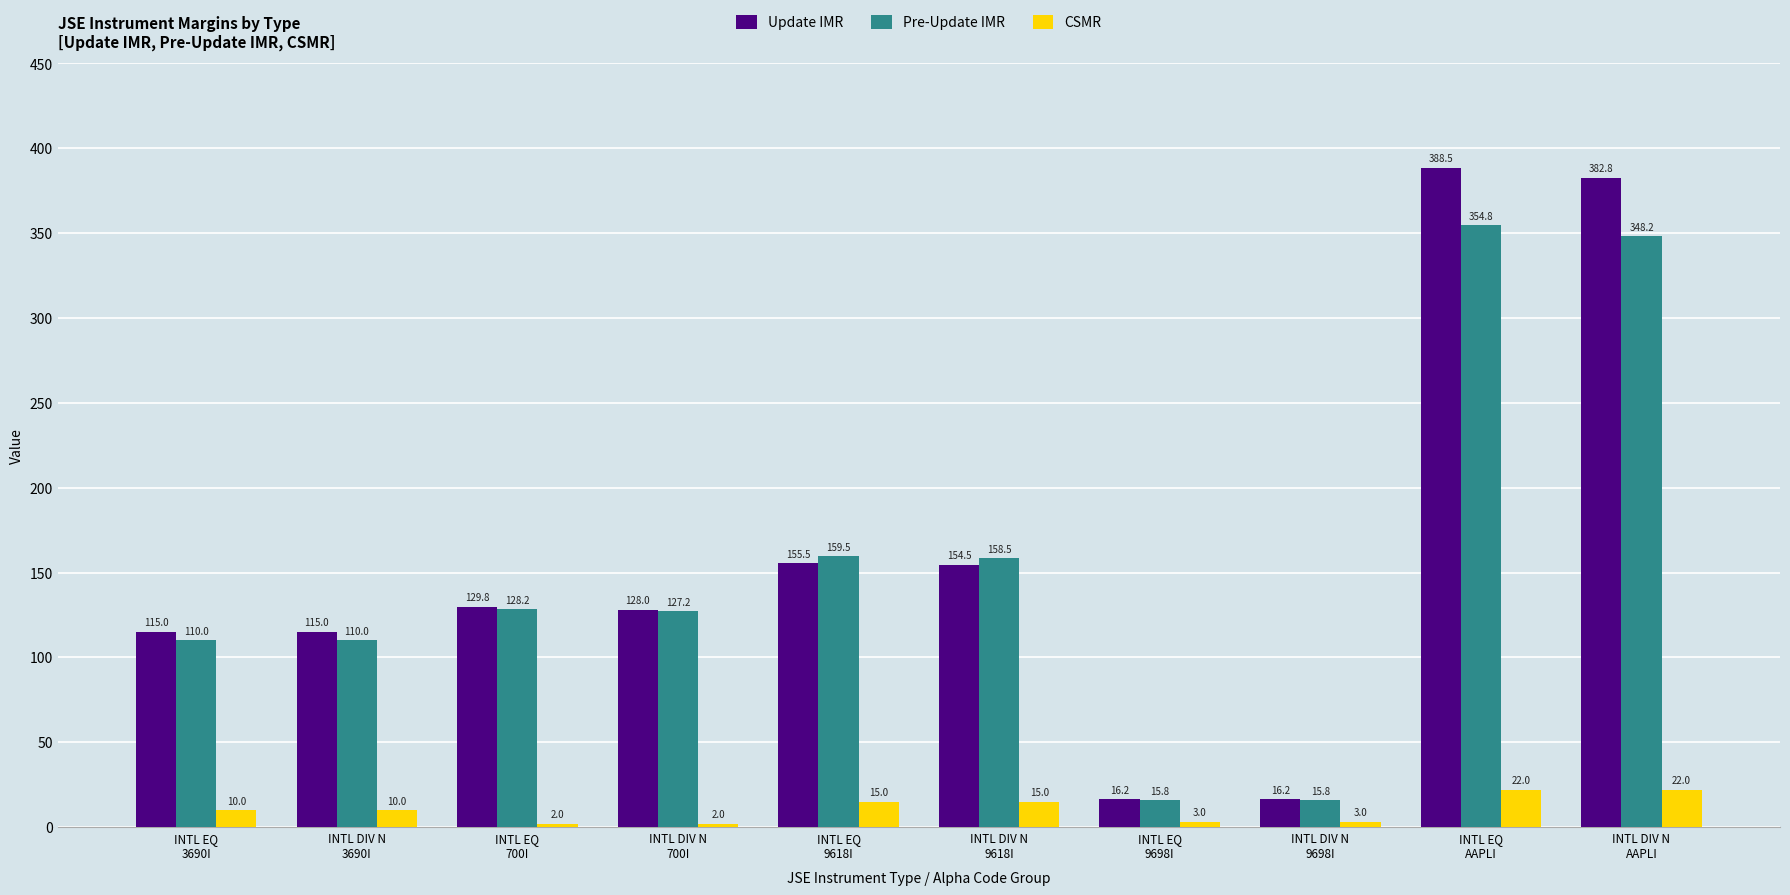

Which series has the widest spread of values?

Update IMR